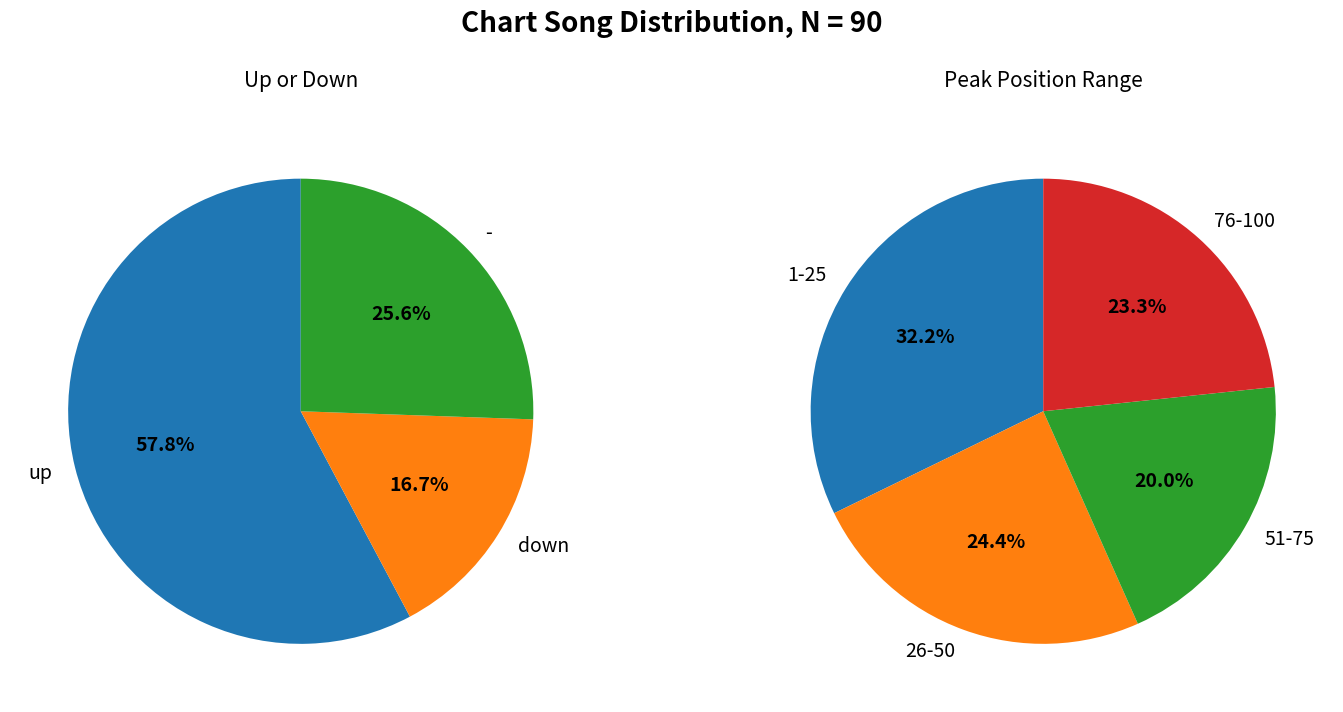

What portion of the pie excludes up?

42.2%